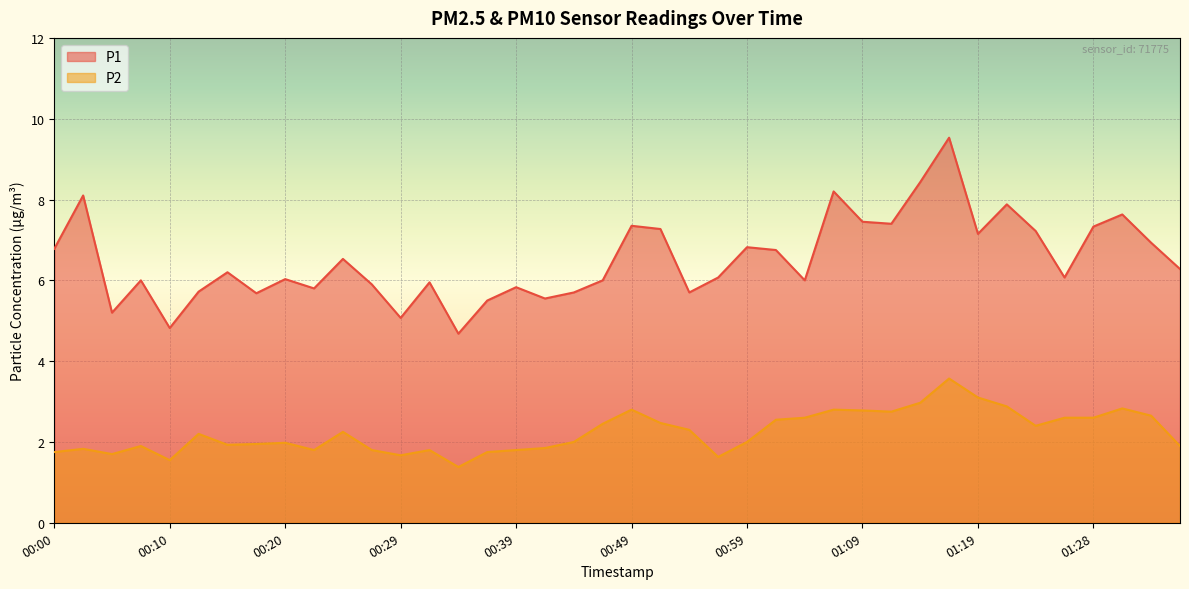

Is the value of P2 at 01:14 greater than the value of P1 at 00:49?

No